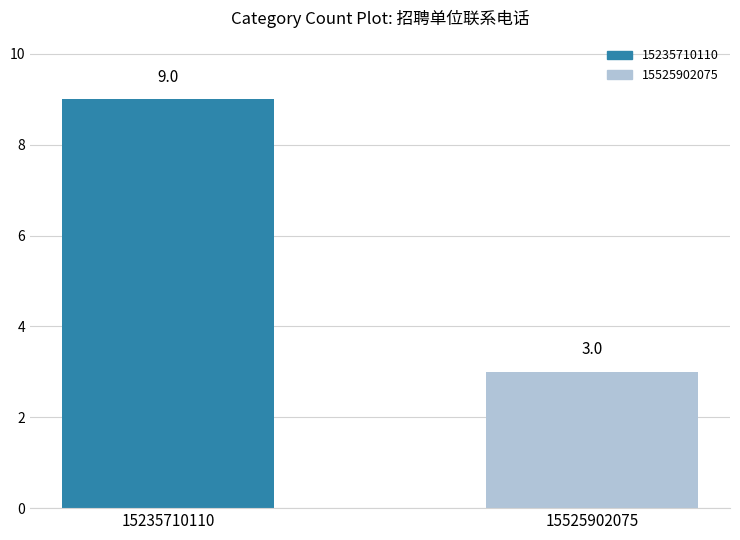

What is the ratio of the value at 15525902075 to the value at 15235710110?

0.3